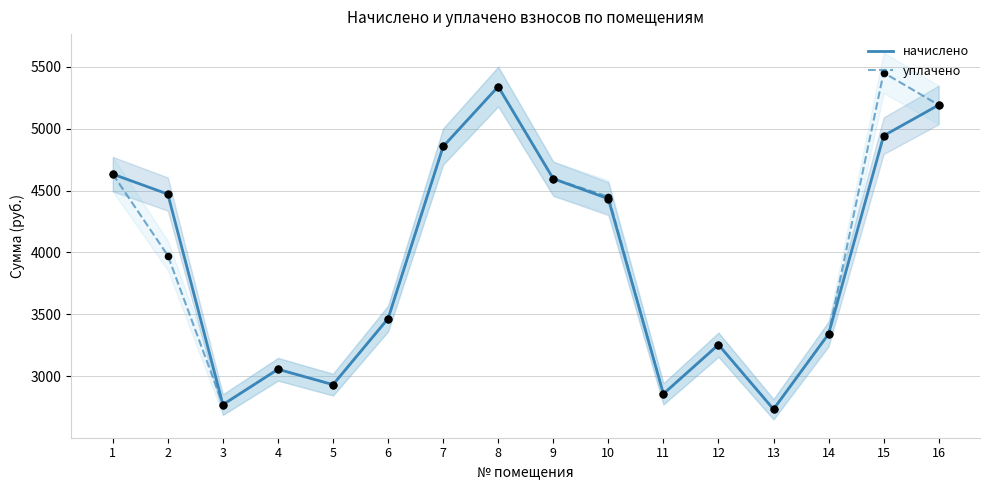

Which series contains the highest Y value?

уплачено